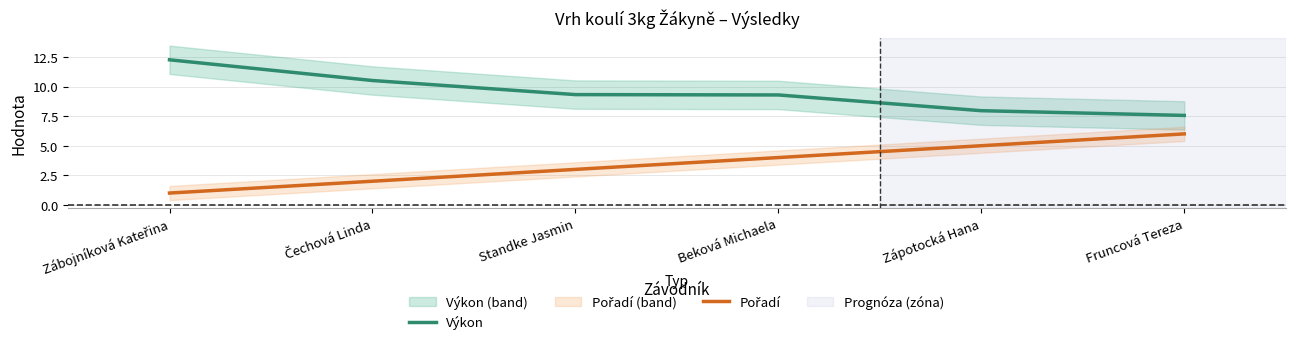

What is the difference between the Výkon values at Zábojníková Kateřina and Zápotocká Hana?

4.3